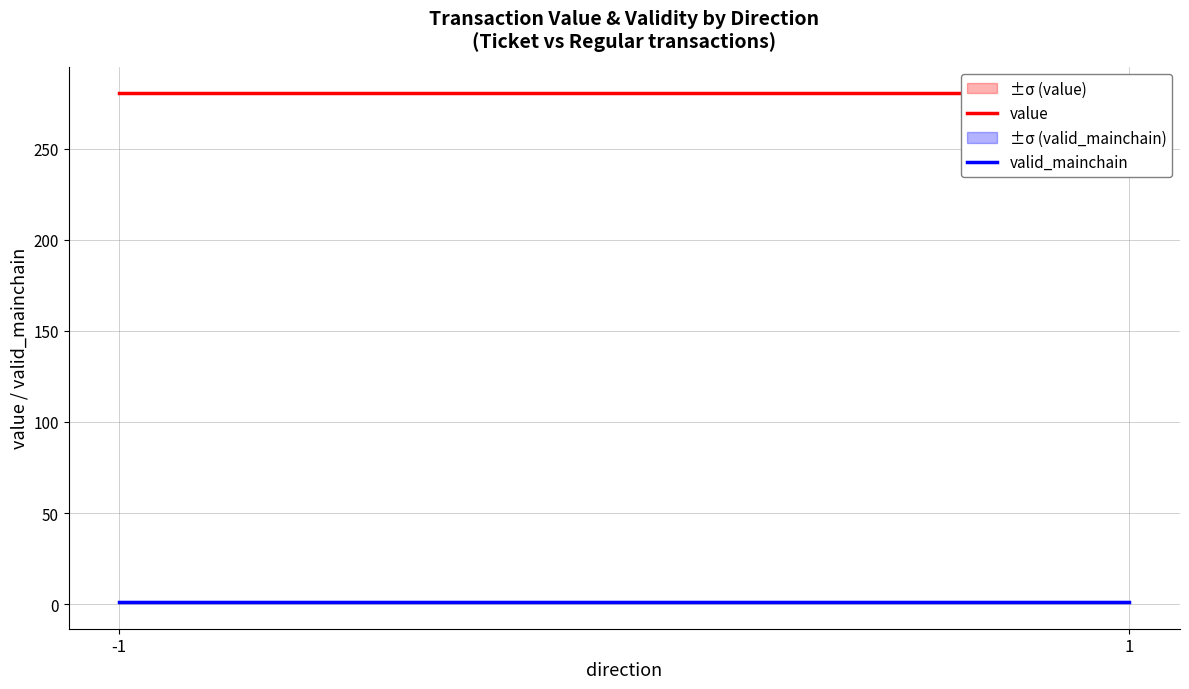

Reading left to right, transcribe all the data shown in this chart.

value: 280.6	280.6
valid_mainchain: 1.0	1.0